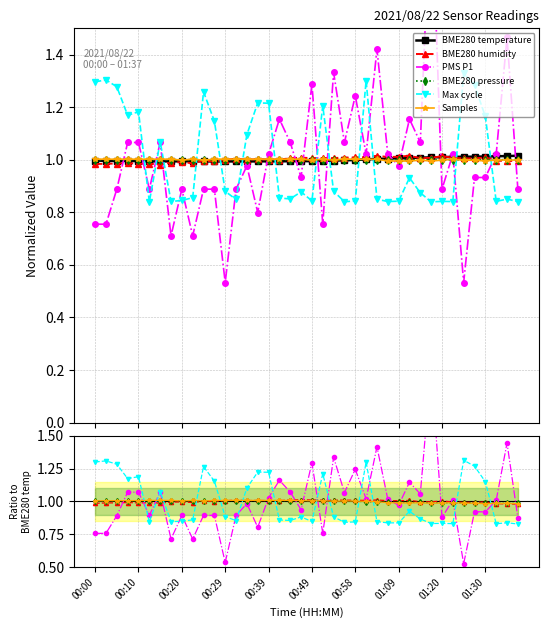

What is the total value across all series at 38?

6.3